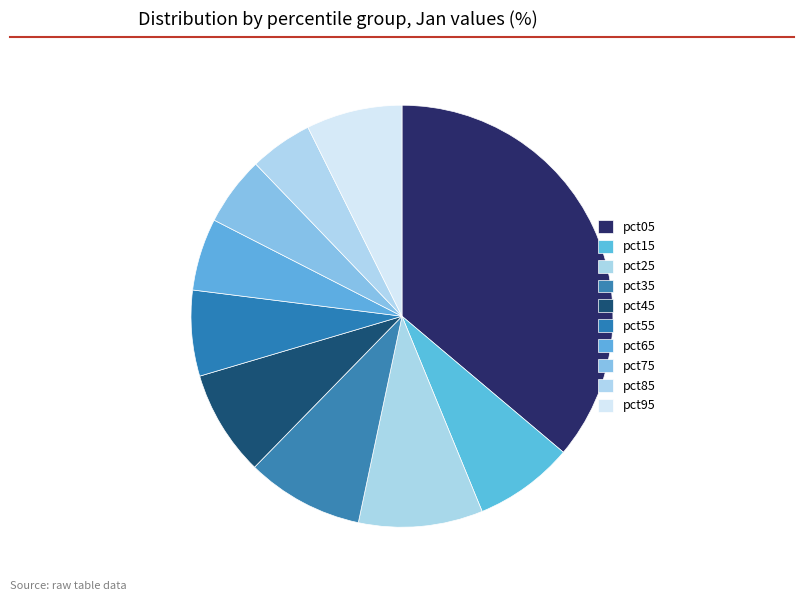

True or false: pct35 accounts for 4% of the total.

False